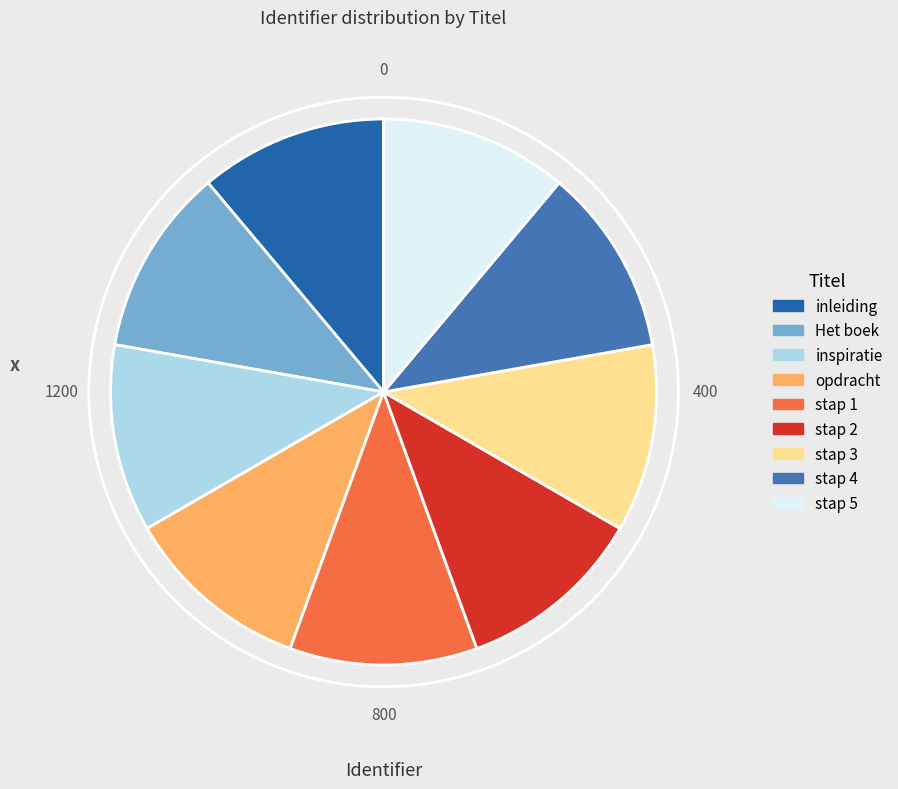

Combined, what portion of the pie is Het boek and inspiratie?

22.2%